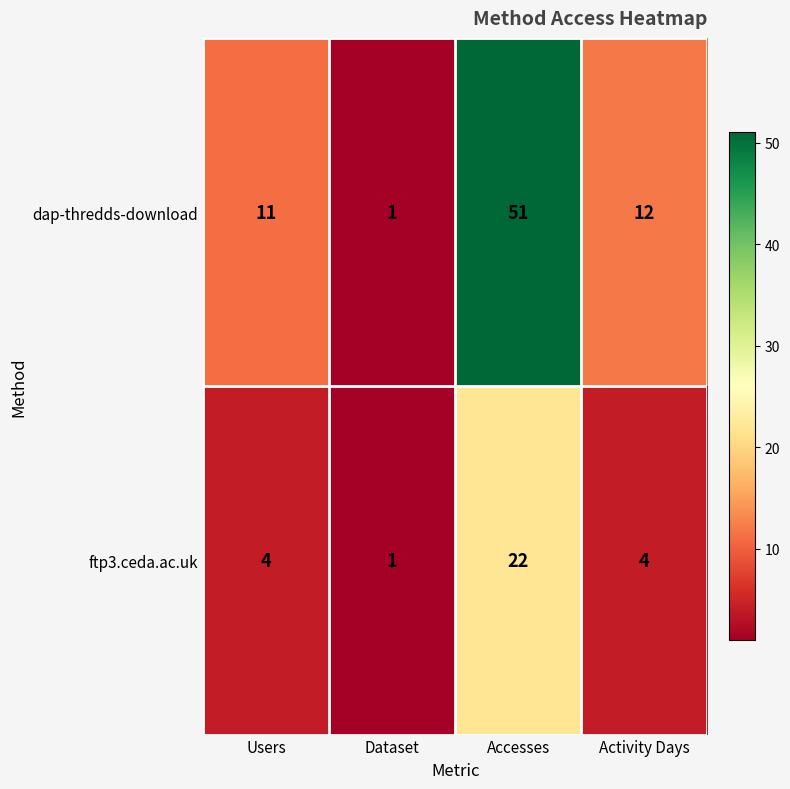

List the series in order of their overall mean, lowest first.

ftp3.ceda.ac.uk, dap-thredds-download